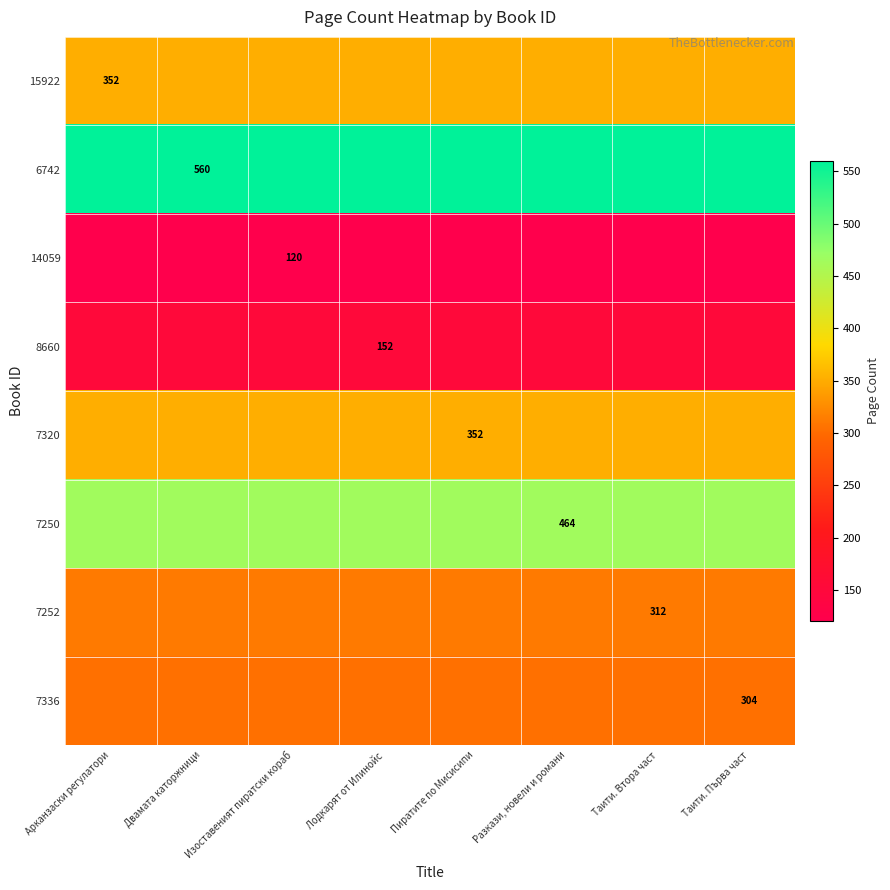

Which series has the largest total across all categories?

6742